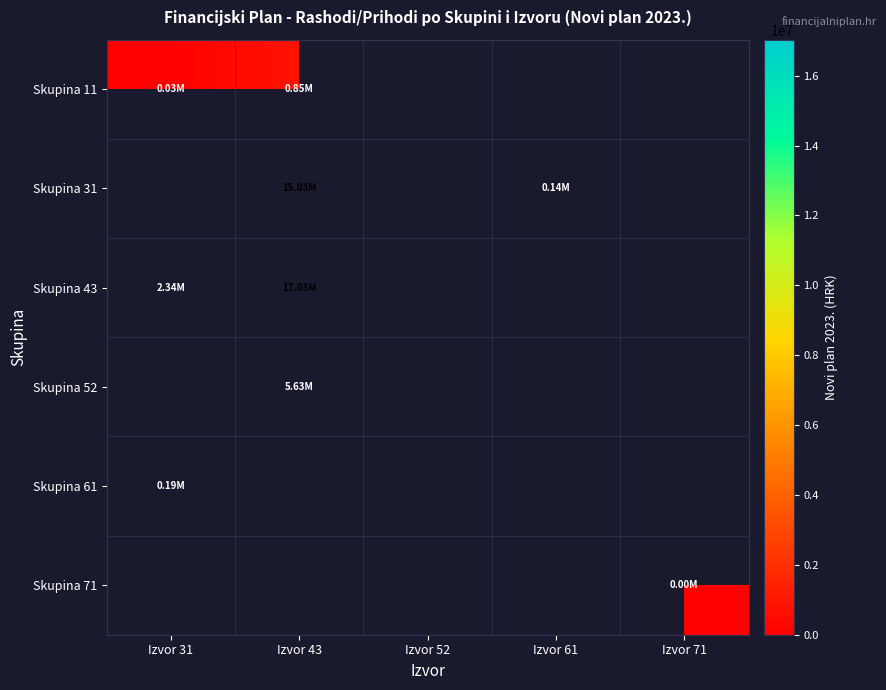

How many distinct data groups are displayed?

6